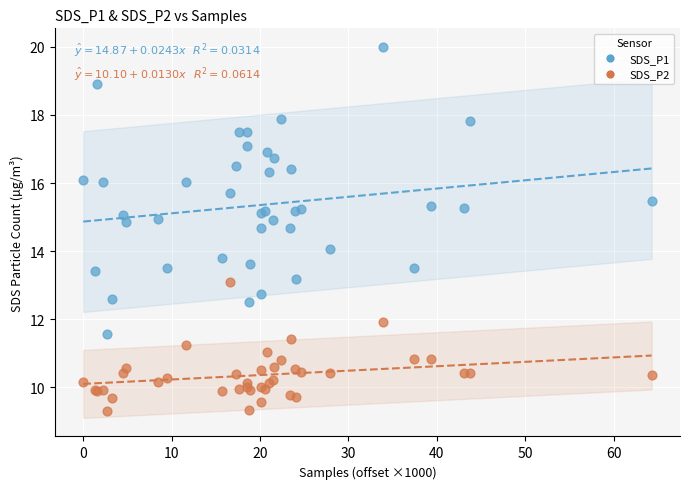

Which series contains the lowest Y value?

SDS_P2